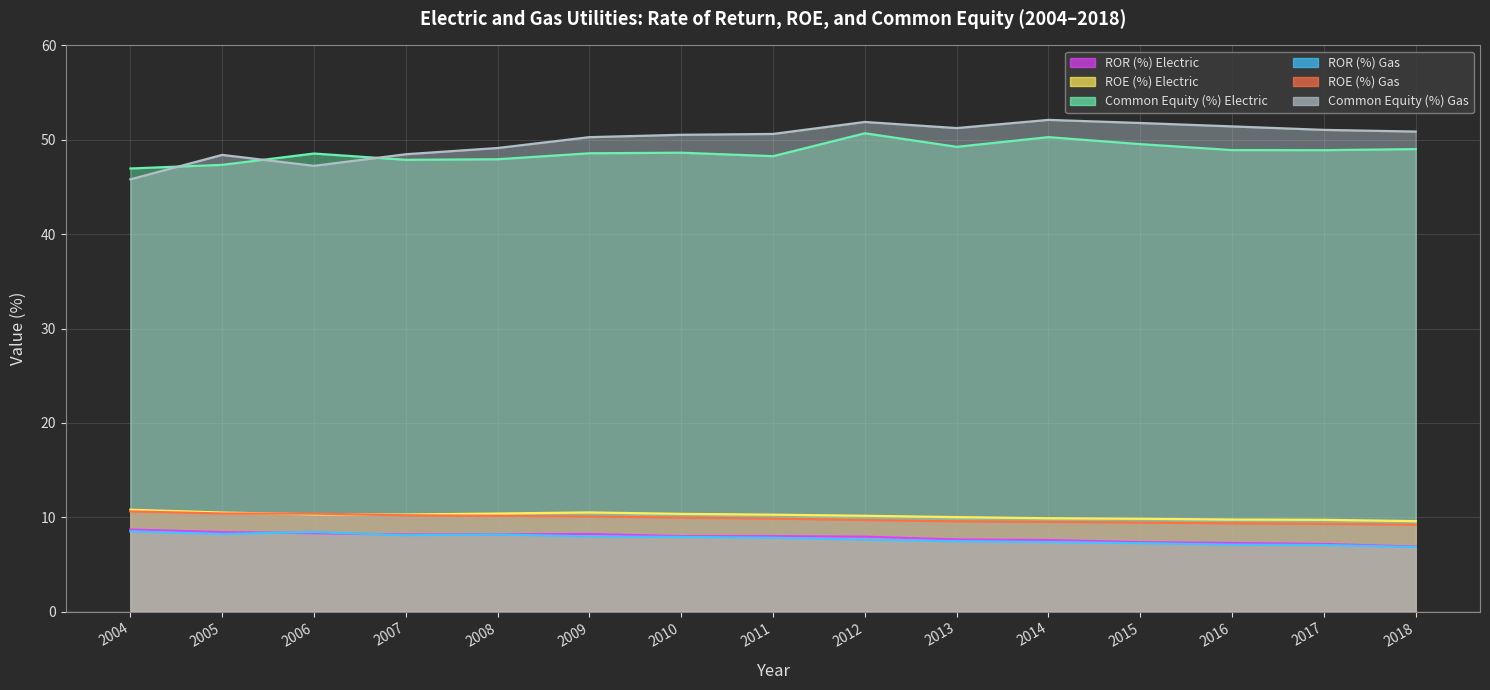

Which series has the largest total across all categories?

Common Equity (%) Gas